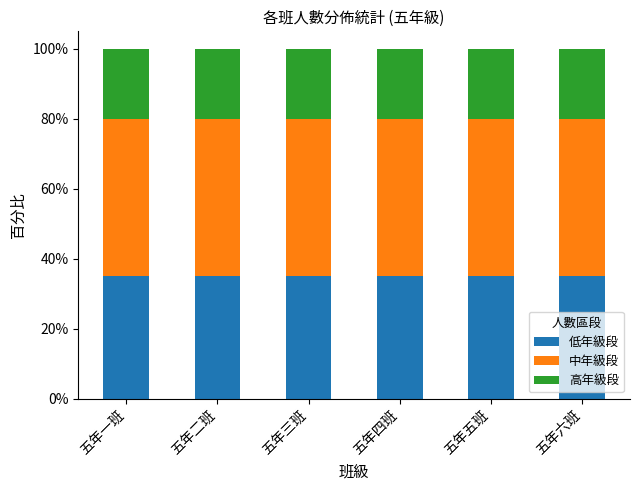

How many bars are there in total?

6